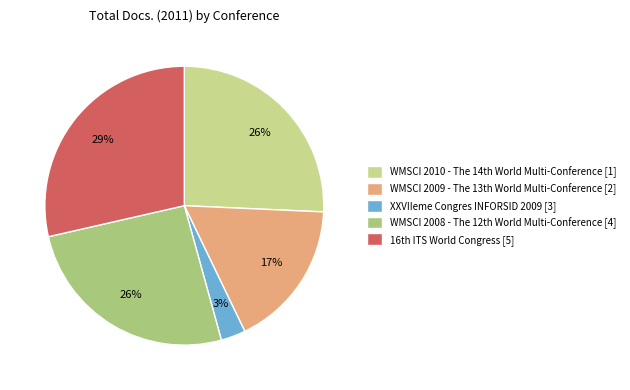

To the nearest percent, what is the average slice percentage?

20%